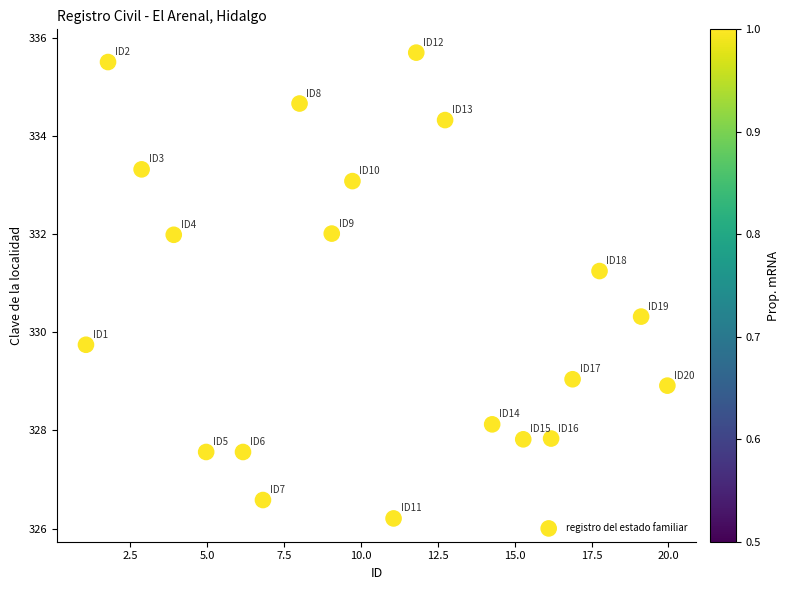

What is the range of Y values (max minus min)?

9.5